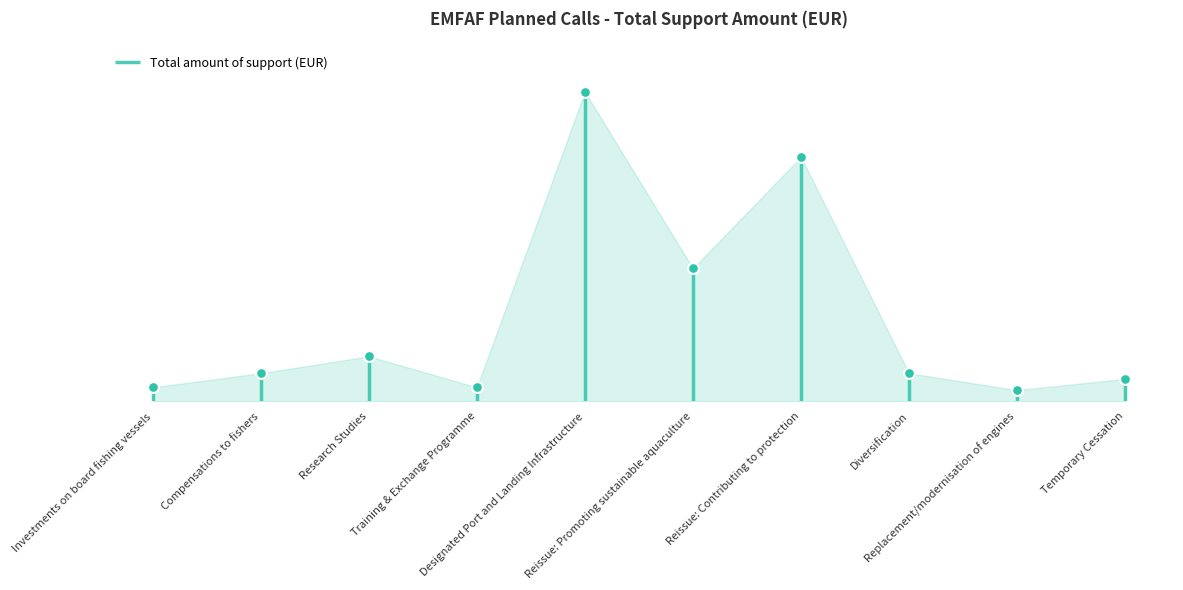

Approximately how many times larger is the value at Reissue: Promoting sustainable aquaculture compared to Replacement/modernisation of engines?

11.8